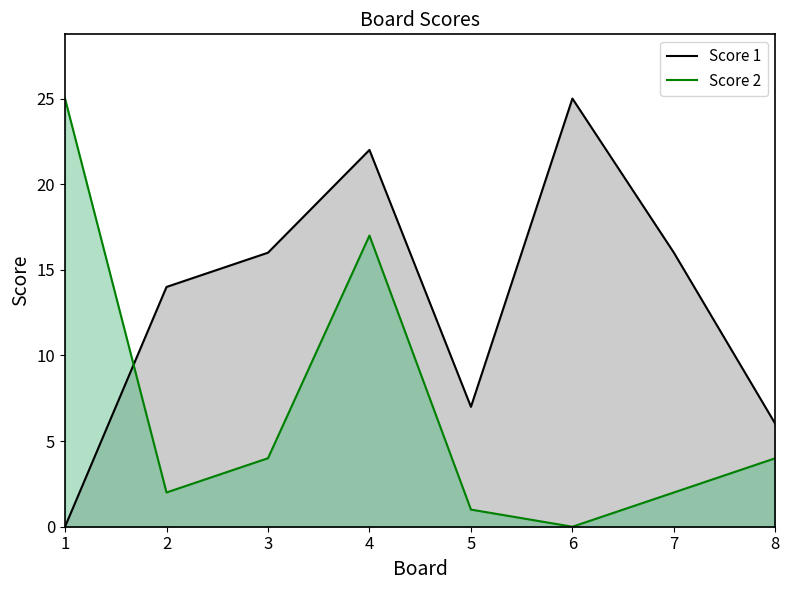

What is the maximum value for Score 2?

25